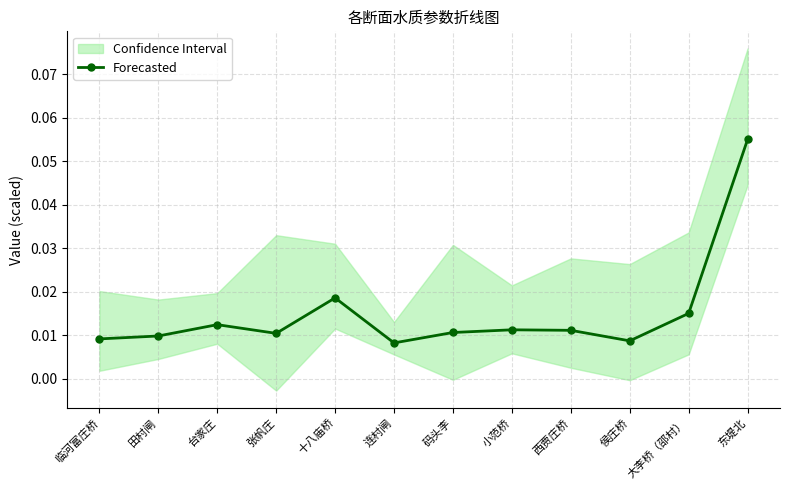

Count the number of categories in the chart.

12